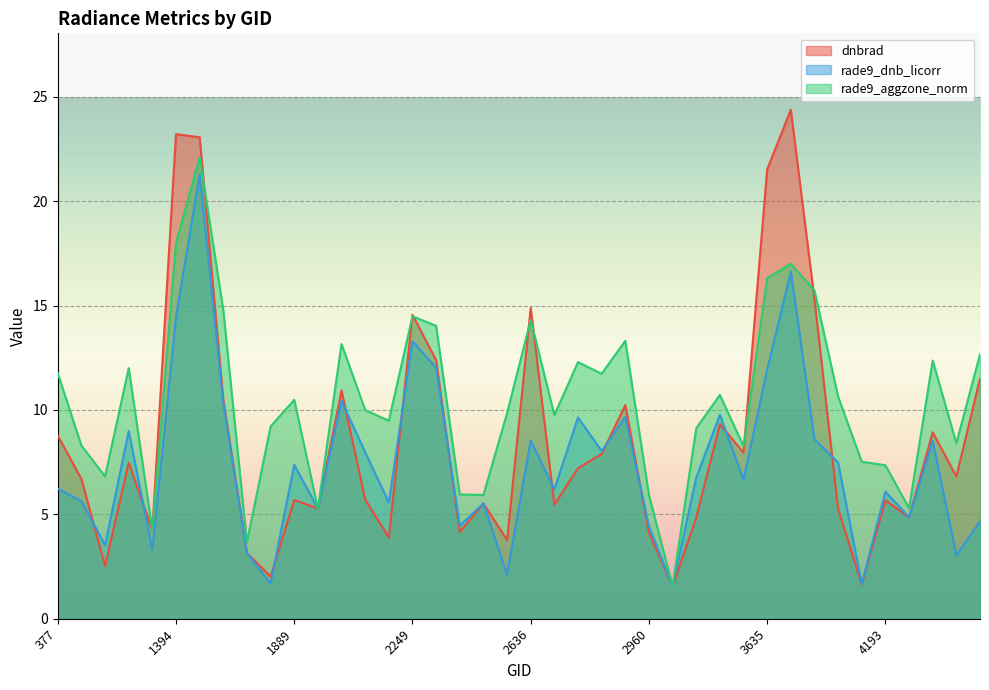

How many data points in rade9_aggzone_norm are above 10?

20